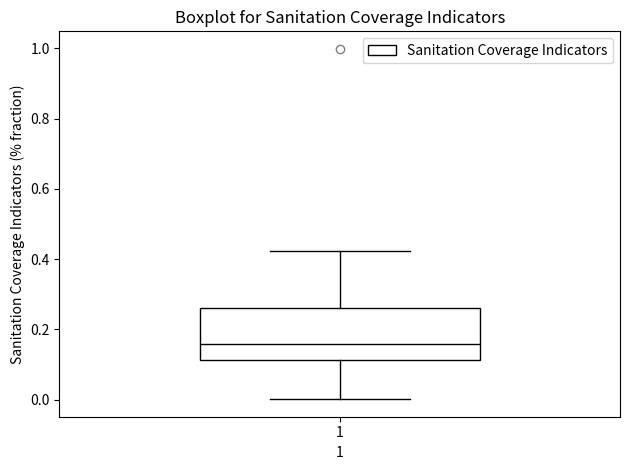

Transcribe this box plot: give where the median line is, the range the box spans, and where the two whiskers end, as read against the y-axis. The values are not printed on the chart, so give them approximately, as read against the axis.

median 0.16, box 0.12 to 0.26, whiskers 0.00 to 0.42